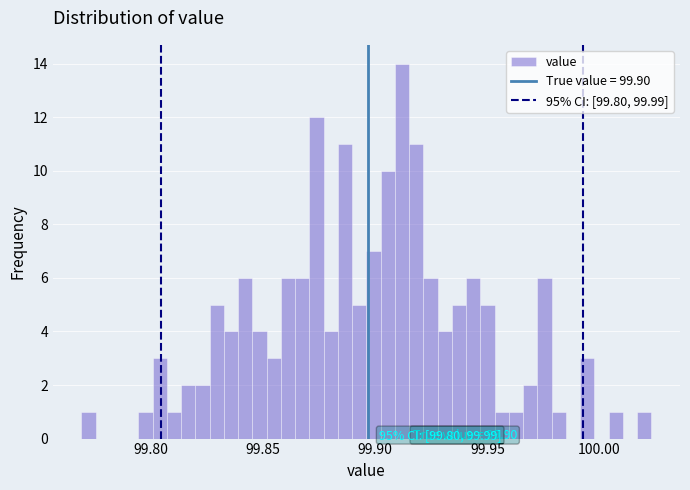

Read against the x-axis, roughly where is the centre of the tallest bar?

99.910